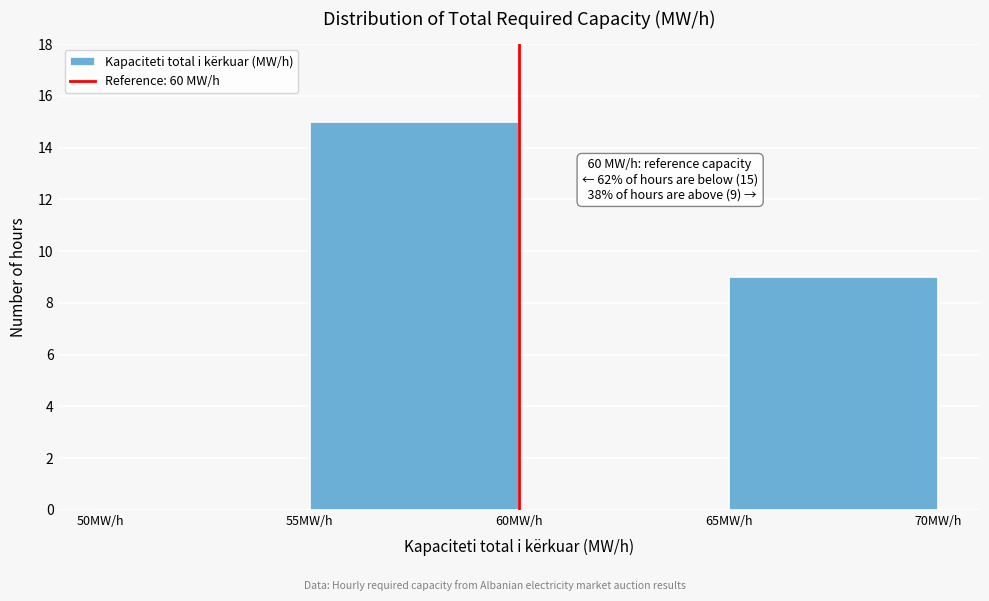

Which range on the x-axis has the tallest bar?

55 to 60